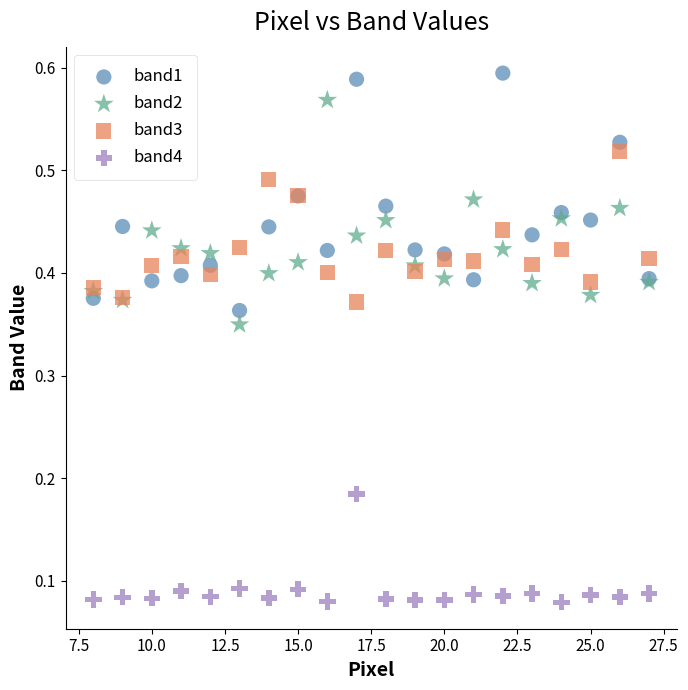

Which series contains the lowest Y value?

band4